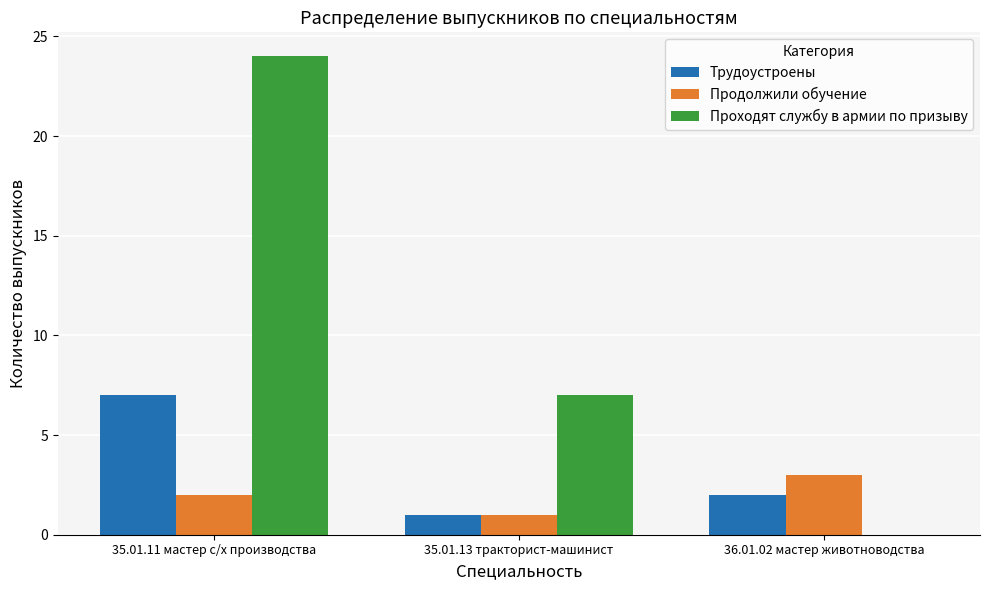

How many groups of bars are there?

3